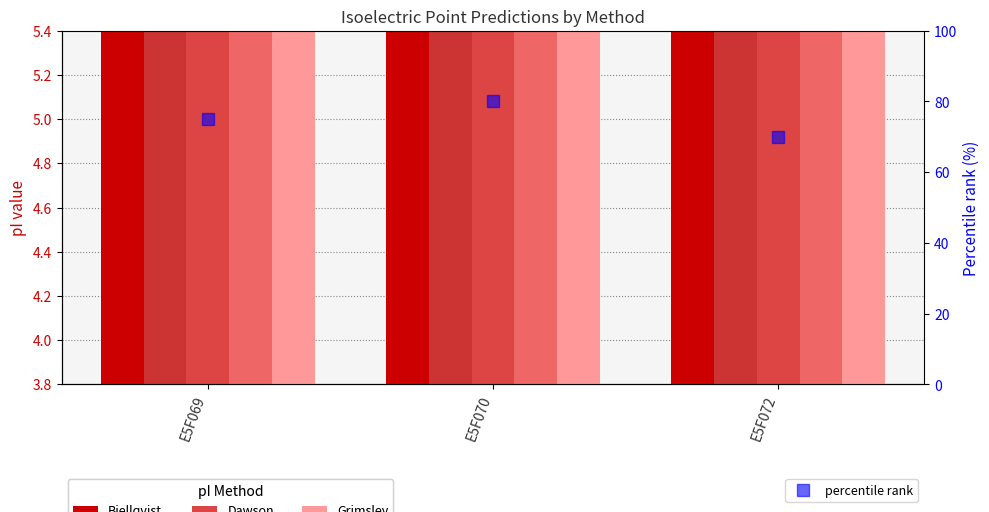

Between E5F070 and E5F072, which is larger?

E5F072